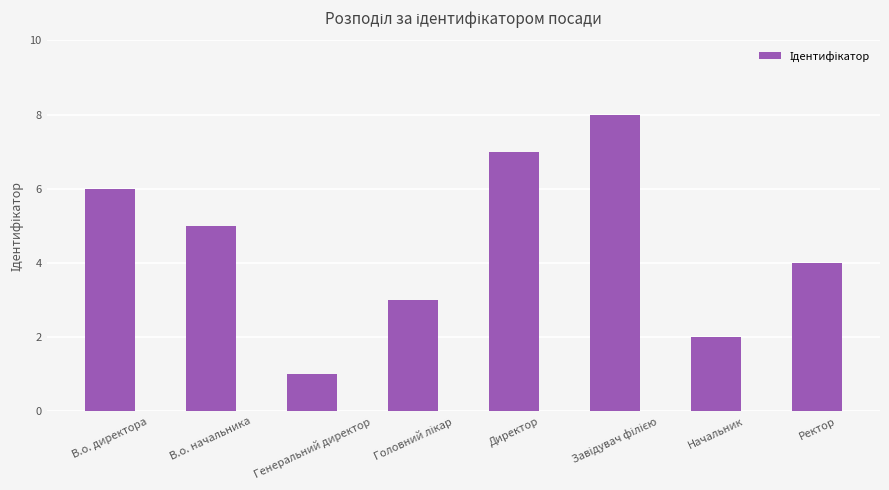

How many data points are less than 5?

4